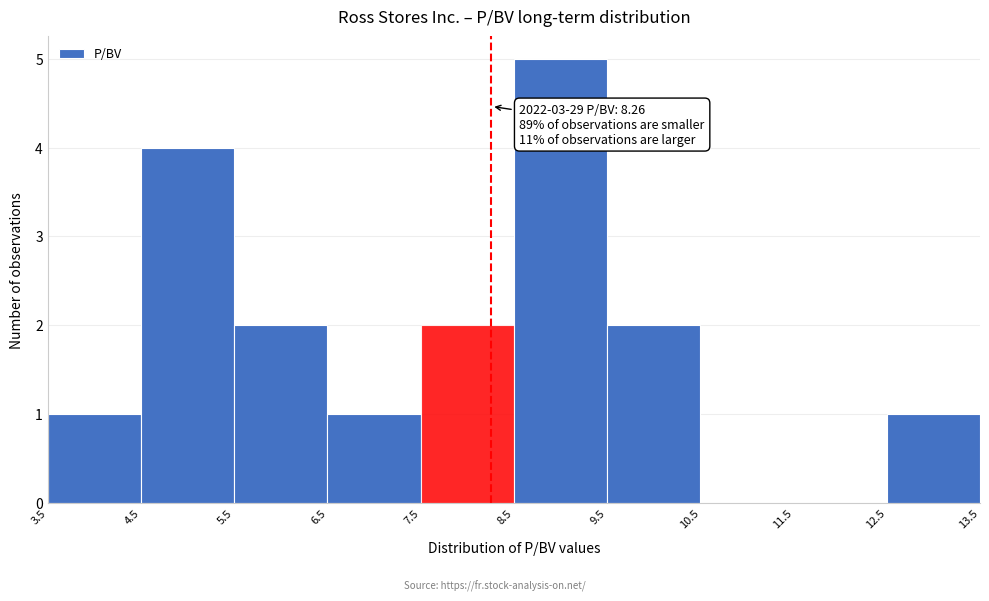

Which range on the x-axis has the tallest bar?

8.5 to 9.5